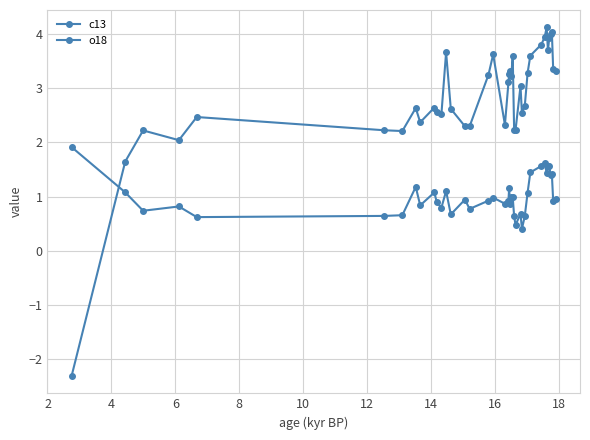

What is the maximum value shown in the chart?

4.1